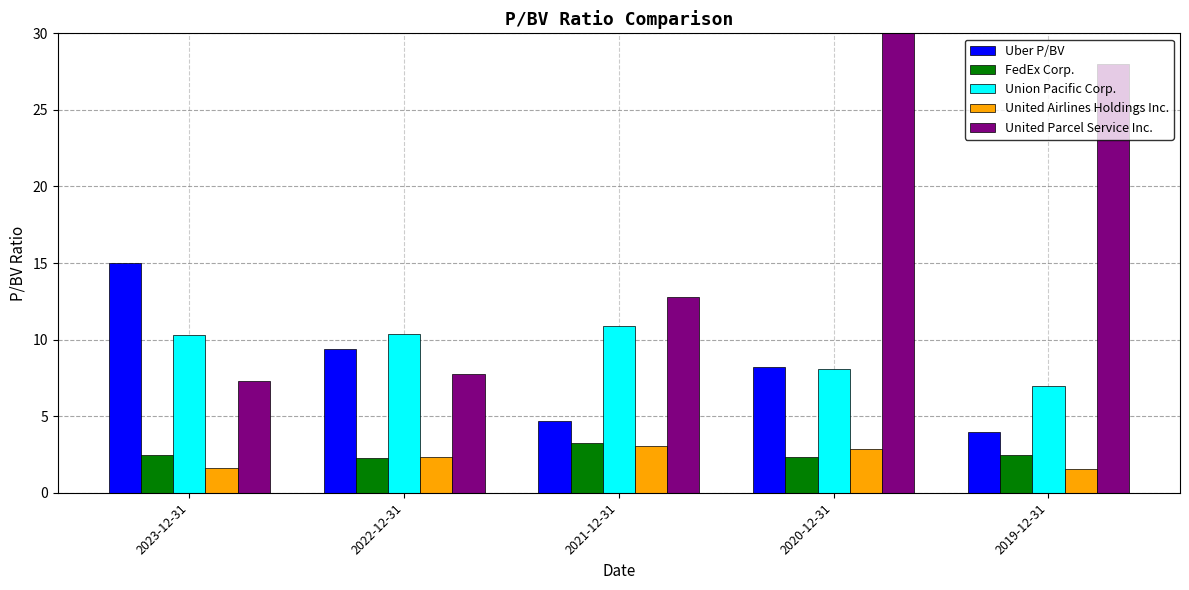

What is the sum of the FedEx Corp. values at 2020-12-31 and 2021-12-31?

5.6